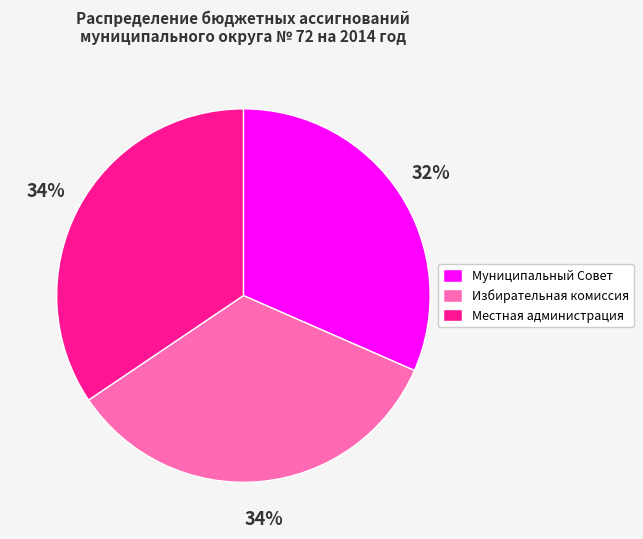

The Избирательная комиссия slice represents 21% of the pie. True or false?

False